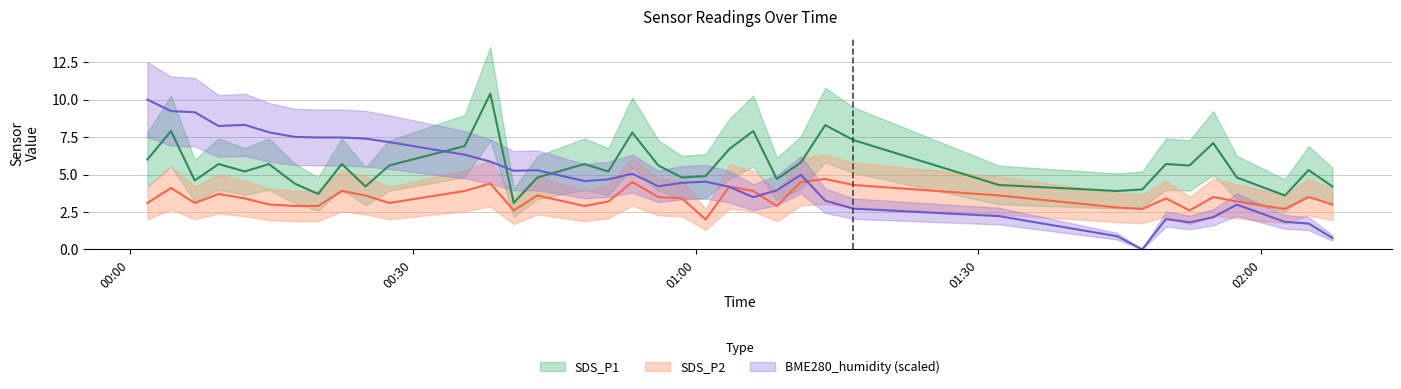

What is the difference between the maximum and second lowest values in the BME280_humidity series?

9.2